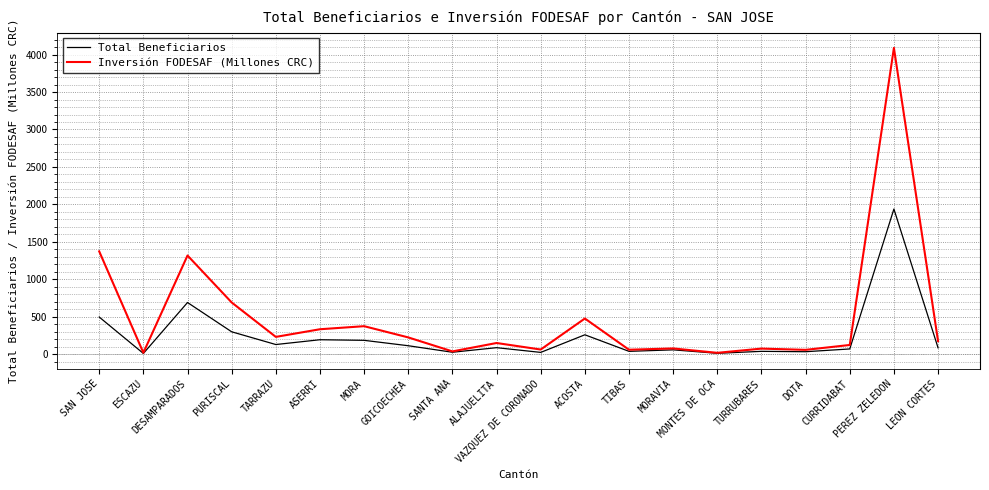

What is the maximum value for Inversión FODESAF (Millones CRC)?

4089.4